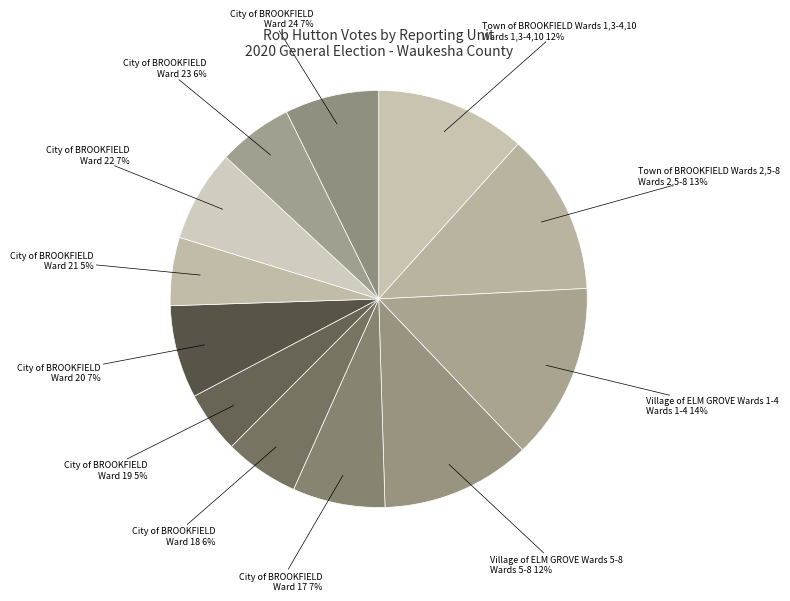

Count the number of slices in the pie.

12